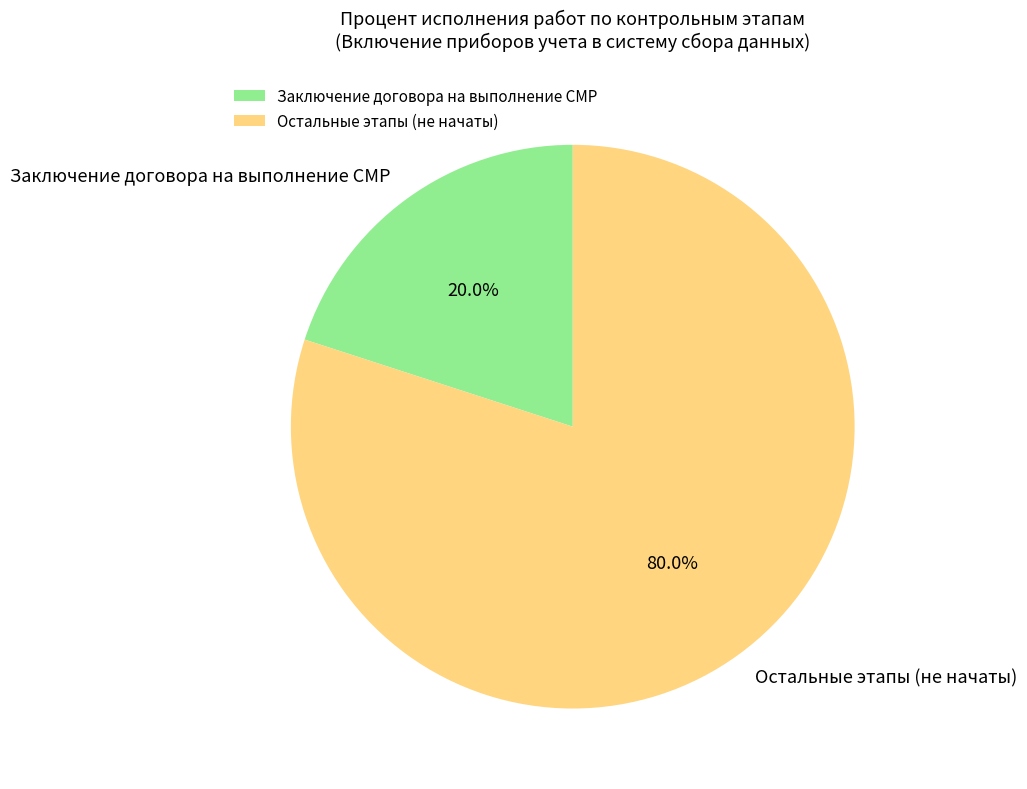

What is the largest slice in the pie chart?

Остальные этапы (не начаты)